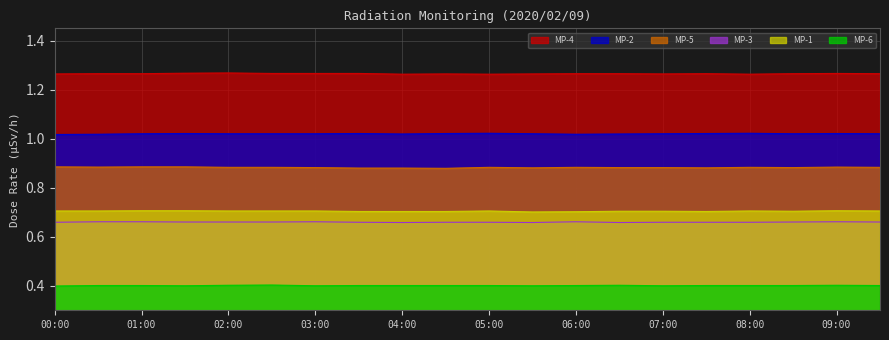

Reading left to right, what are all the values shown in this chart?

MP-1: 0.7	0.7	0.7	0.7	0.7	0.7	0.7	0.7	0.7	0.7	0.7	0.7	0.7	0.7	0.7	0.7	0.7	0.7	0.7	0.7
MP-2: 1.0	1.0	1.0	1.0	1.0	1.0	1.0	1.0	1.0	1.0	1.0	1.0	1.0	1.0	1.0	1.0	1.0	1.0	1.0	1.0
MP-3: 0.7	0.7	0.7	0.7	0.7	0.7	0.7	0.7	0.7	0.7	0.7	0.7	0.7	0.7	0.7	0.7	0.7	0.7	0.7	0.7
MP-4: 1.3	1.3	1.3	1.3	1.3	1.3	1.3	1.3	1.3	1.3	1.3	1.3	1.3	1.3	1.3	1.3	1.3	1.3	1.3	1.3
MP-5: 0.9	0.9	0.9	0.9	0.9	0.9	0.9	0.9	0.9	0.9	0.9	0.9	0.9	0.9	0.9	0.9	0.9	0.9	0.9	0.9
MP-6: 0.4	0.4	0.4	0.4	0.4	0.4	0.4	0.4	0.4	0.4	0.4	0.4	0.4	0.4	0.4	0.4	0.4	0.4	0.4	0.4